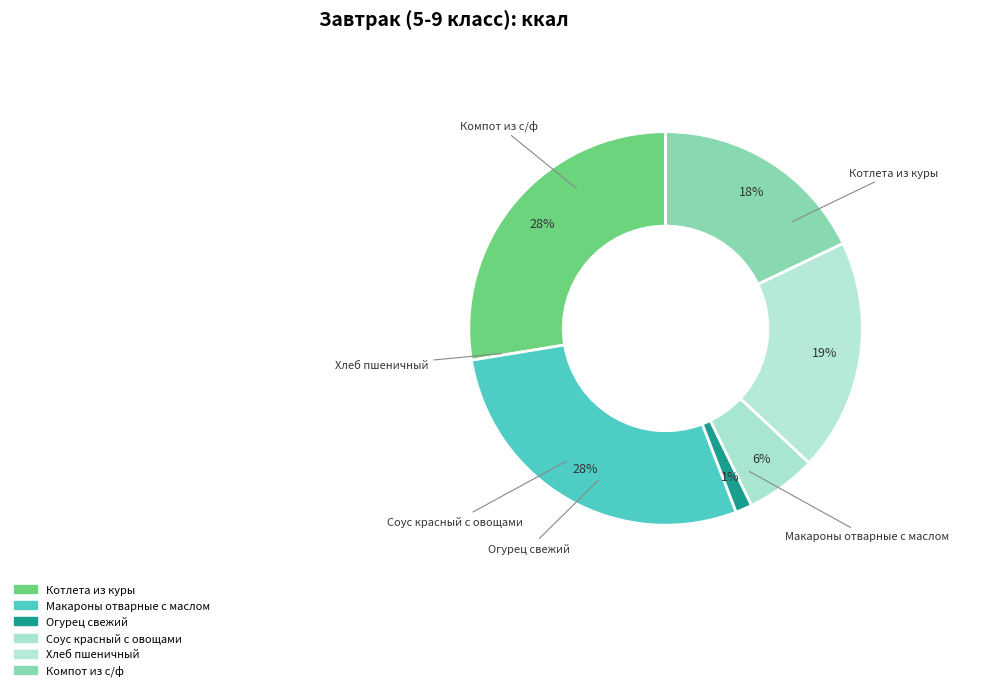

What percentage is the Котлета из куры slice, to the nearest percent?

28%